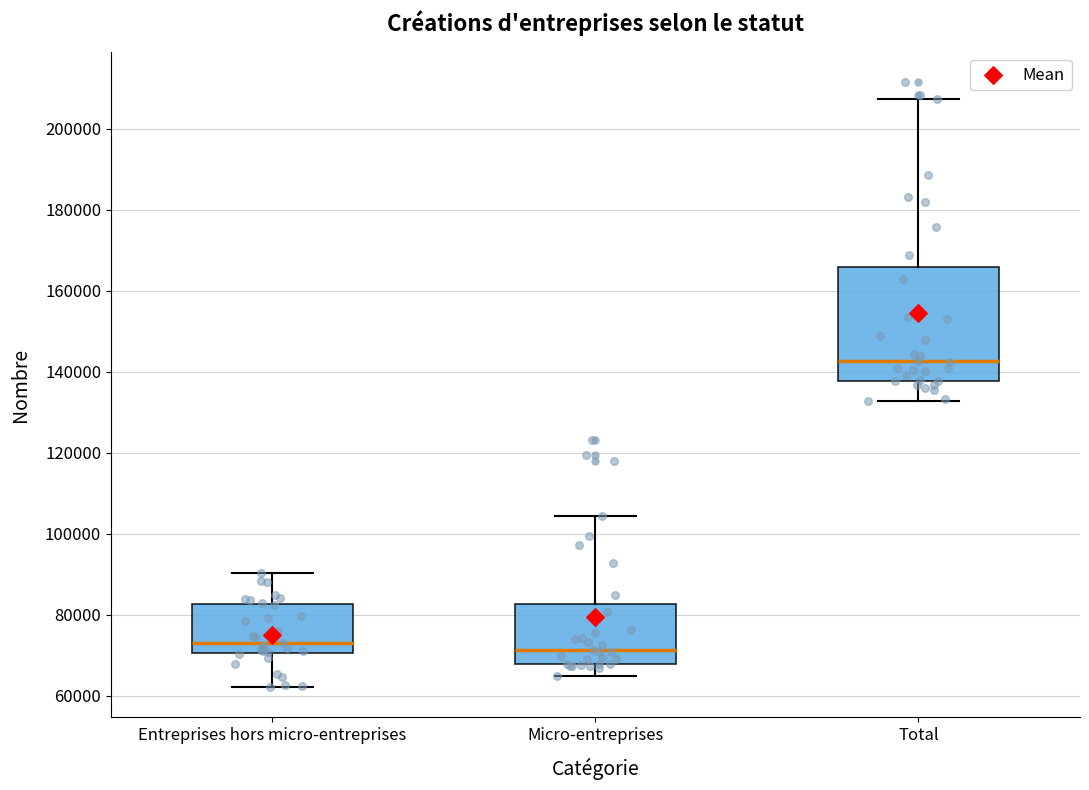

Reading left to right, read every box against the y-axis: the position of its median line, the range the box covers, and the ends of its whiskers. The values are not printed on the chart, so give them approximately, as read against the axis.

Entreprises hors micro-entreprises: median 72000, box 70000 to 82000, whiskers 62000 to 90000
Micro-entreprises: median 72000, box 68000 to 82000, whiskers 64000 to 104000
Total: median 142000, box 138000 to 166000, whiskers 132000 to 208000